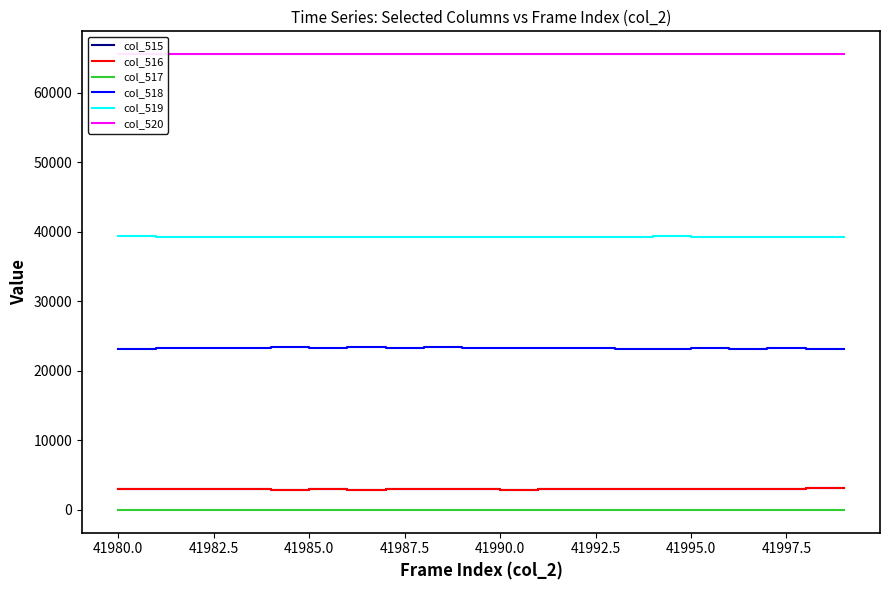

Is it true that col_516 equals 3025 at 41995.0?

True